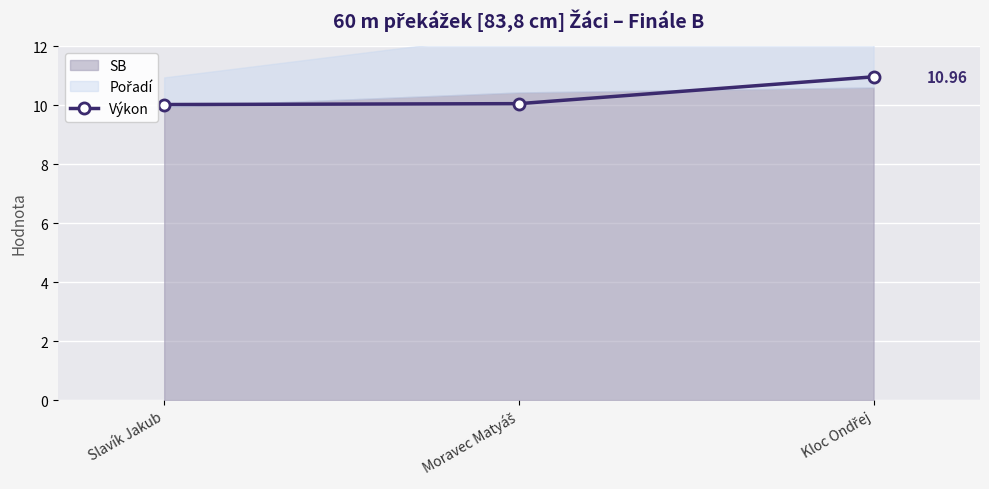

What is the minimum value shown in the chart?

10.0